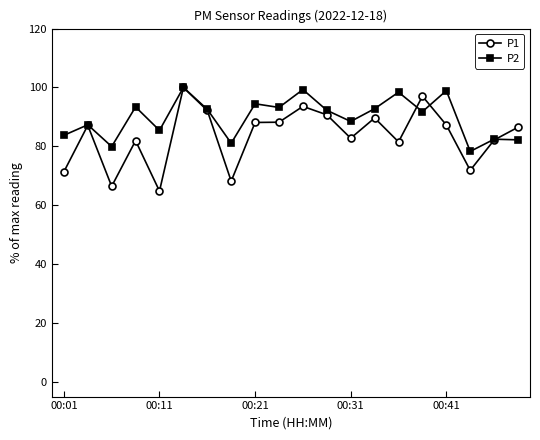

List the series in order of their overall mean, lowest first.

P1, P2